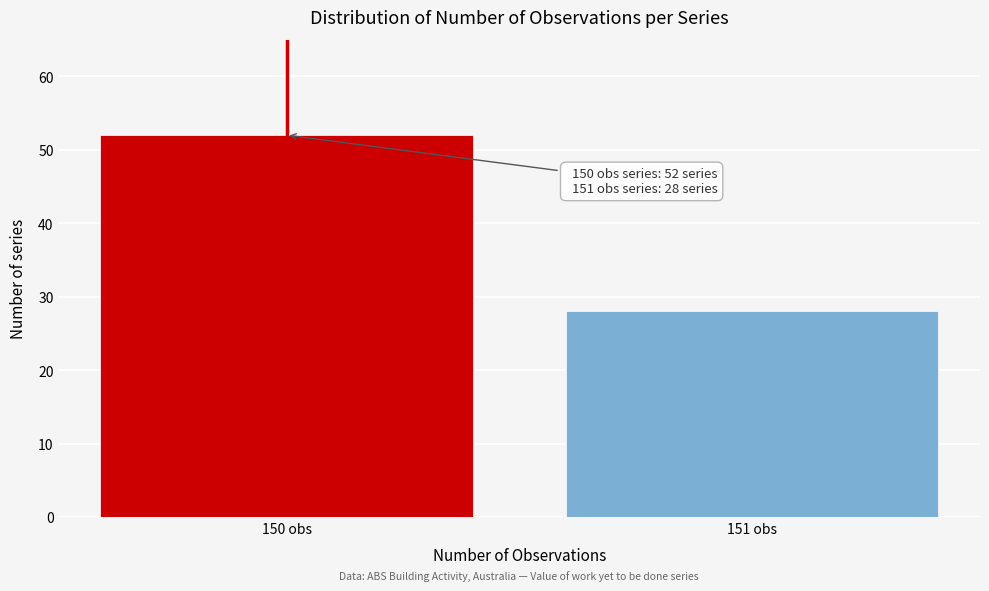

Reading left to right, list all the values displayed in this chart.

150 obs=52	151 obs=28